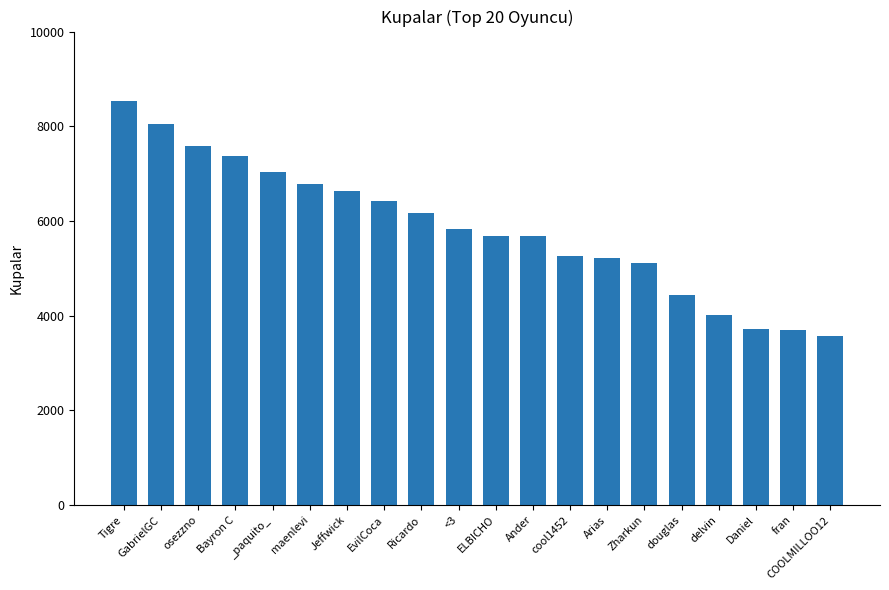

How many bars are there in total?

20